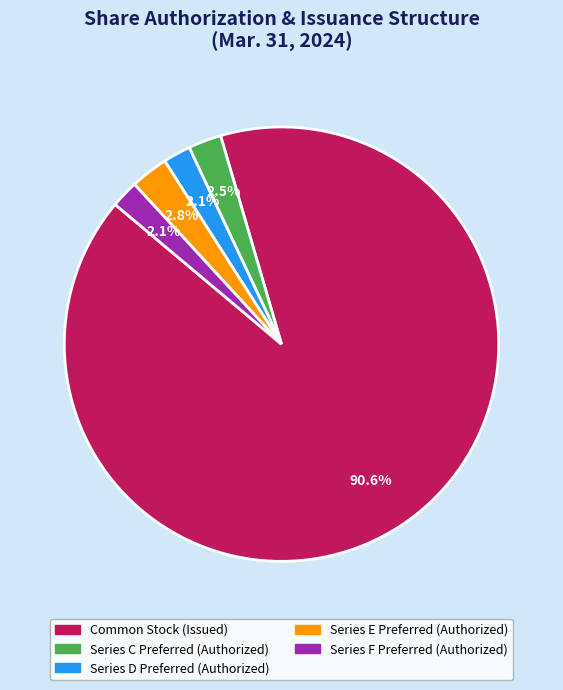

What portion of the pie excludes Series C Preferred (Authorized)?

97.5%